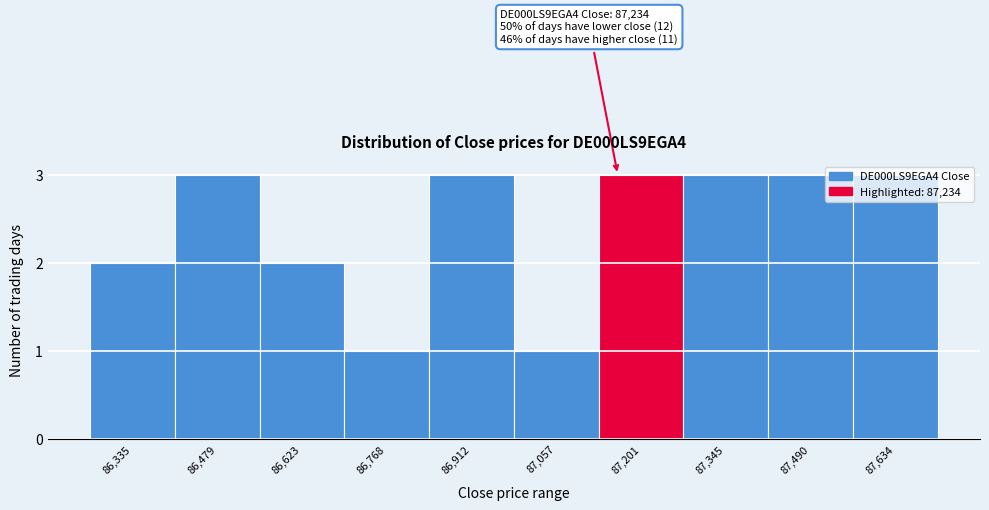

What is the ratio of the value at 87,345 to the value at 86,479?

1.0